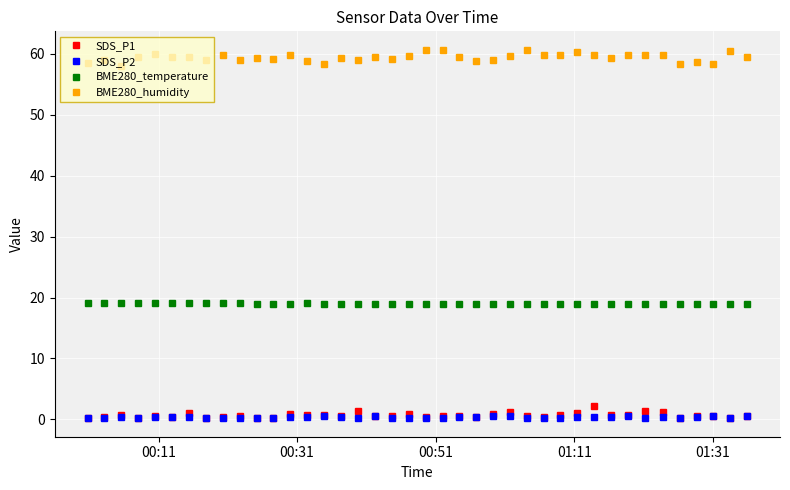

True or false: BME280_humidity and SDS_P1 intersect in this chart.

False